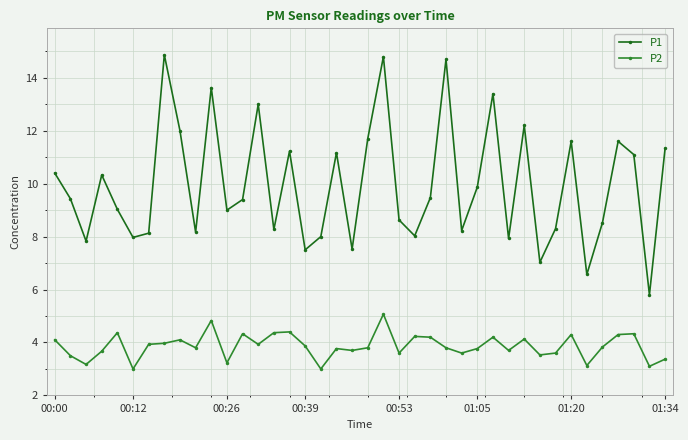

Rank the series by their average value, from highest to lowest.

P1, P2